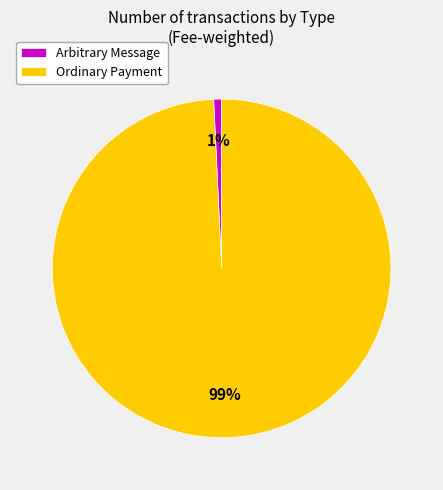

Is there any slice that represents more than half of the pie?

Yes